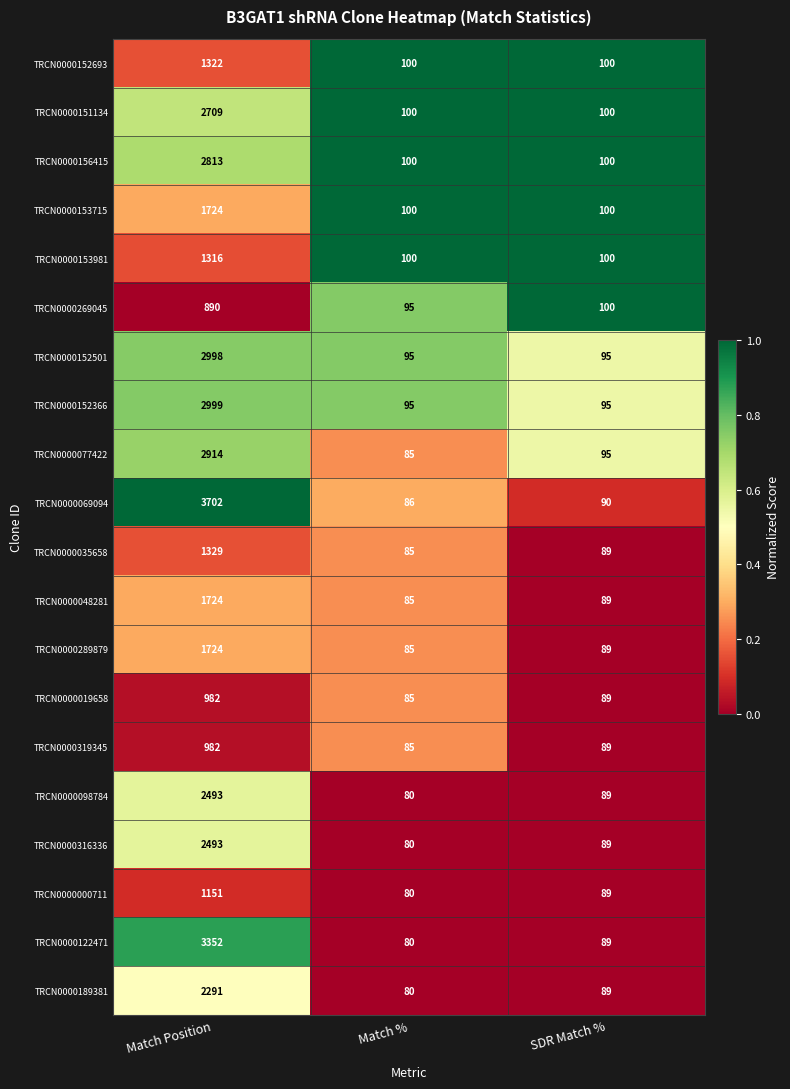

What is the difference between the TRCN0000269045 values at Match Position and SDR Match %?

790